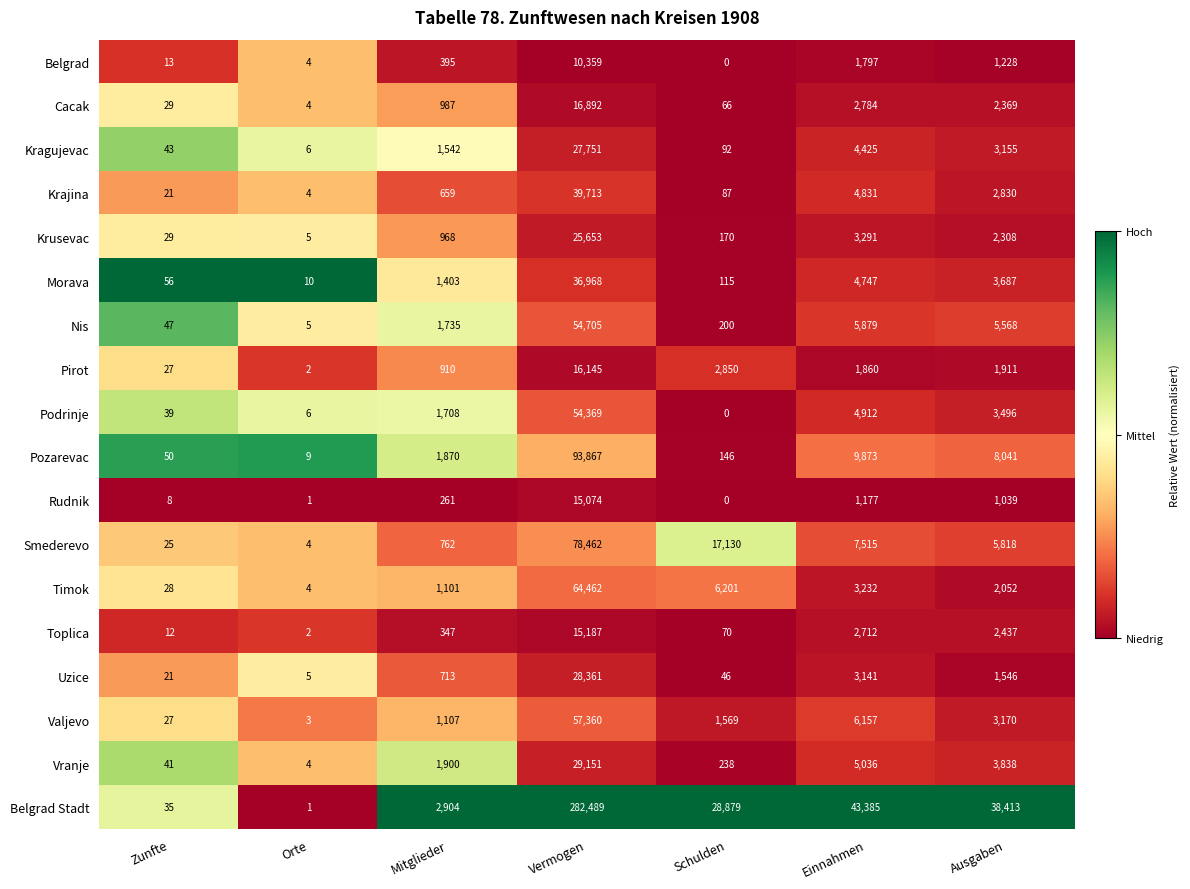

Which series has the largest total across all categories?

Belgrad Stadt